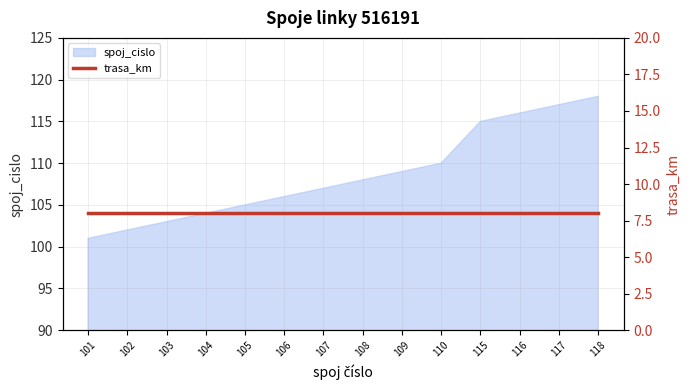

Which has a higher value, 117 or 110?

117